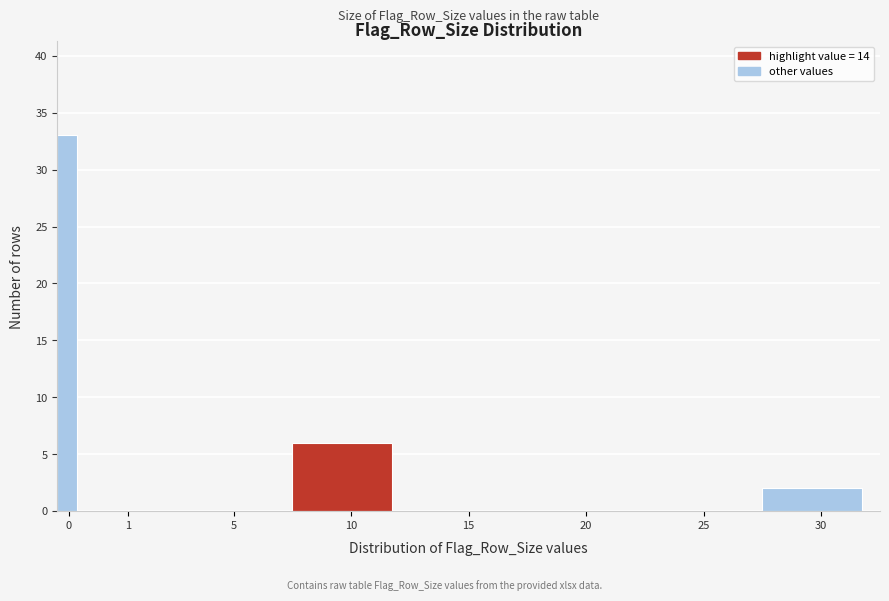

Reading left to right, transcribe all the data shown in this chart.

0=33	1=0	5=0	10=6	15=0	20=0	25=0	30=2